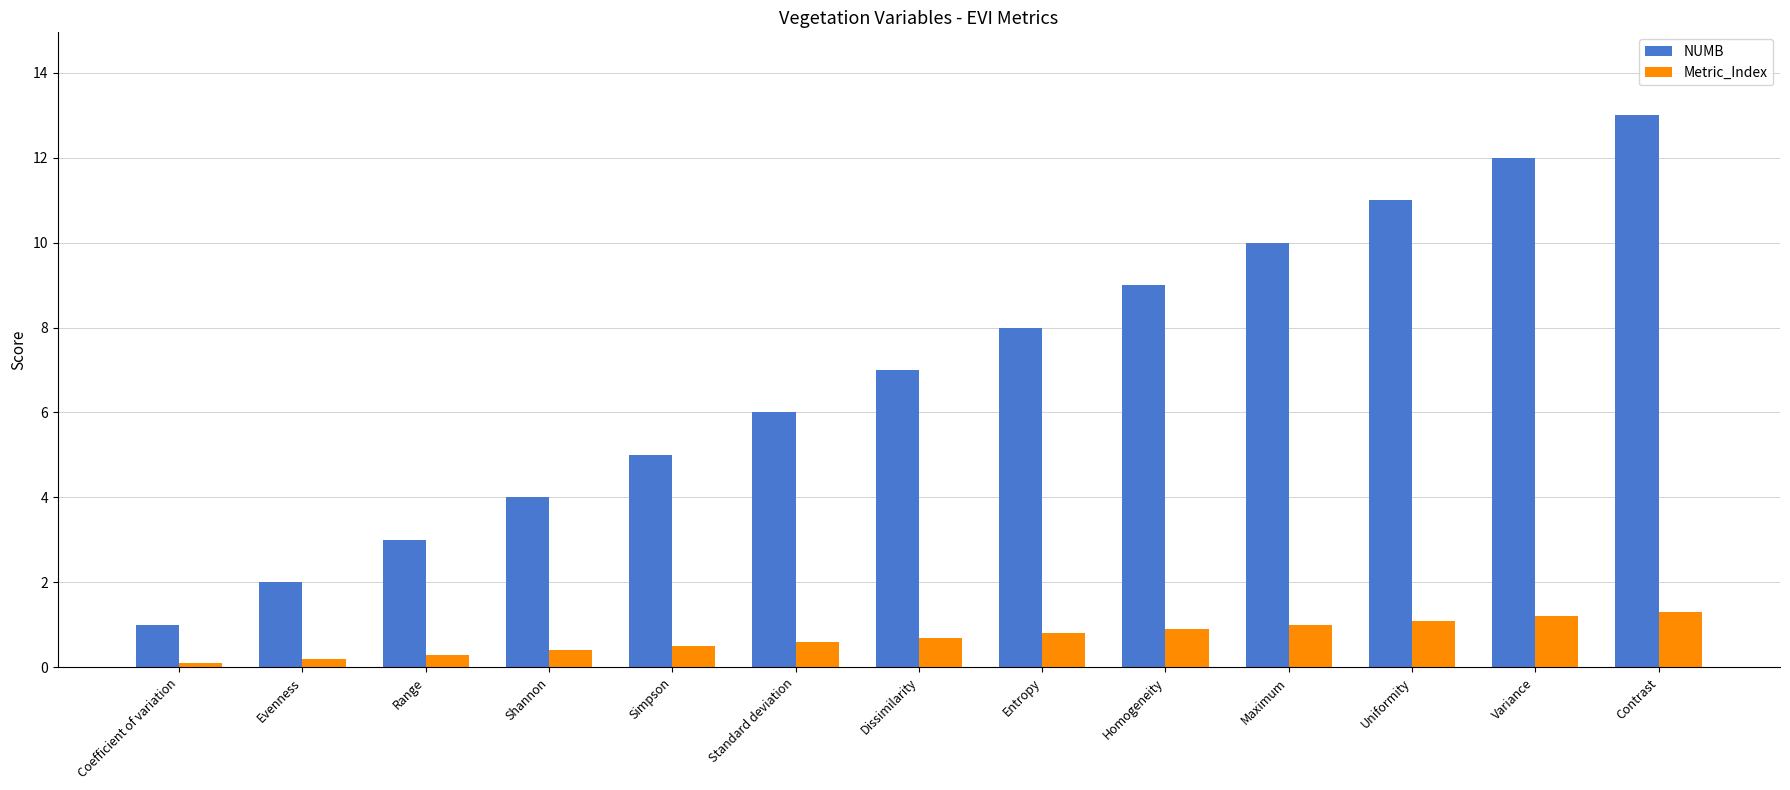

List the series in order of their overall mean, highest first.

NUMB, Metric_Index